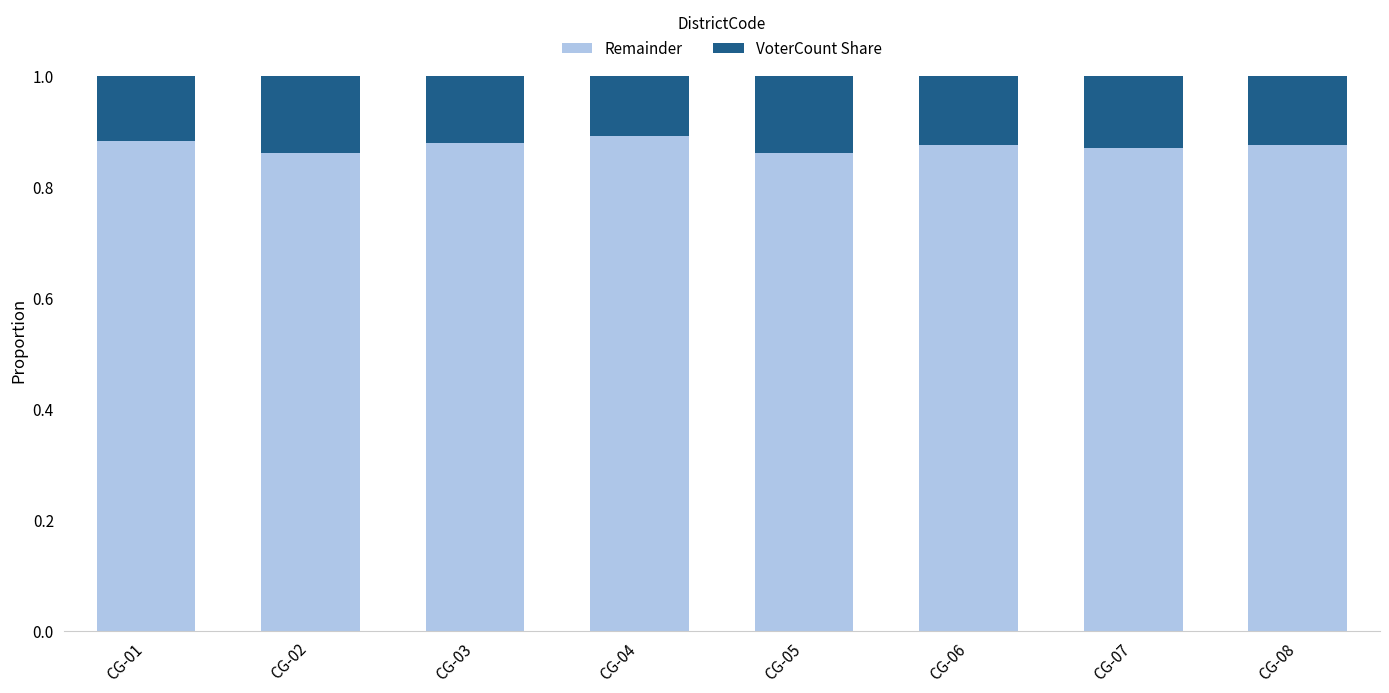

What is the total value across all series at CG-06?

1.0